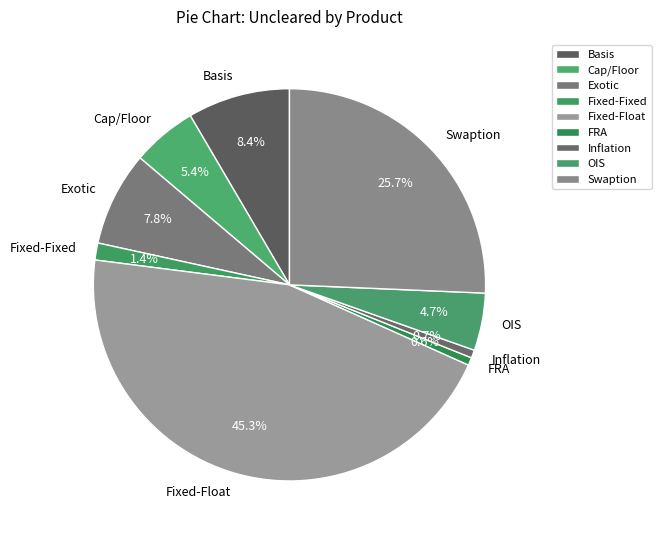

Is there a majority slice in this chart?

No